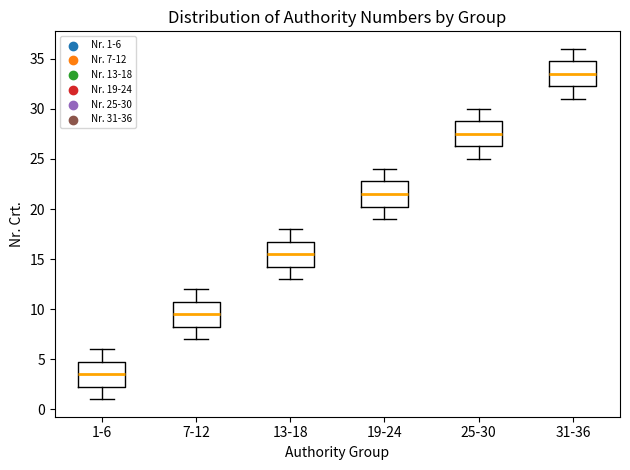

Reading left to right, read every box against the y-axis: the position of its median line, the range the box covers, and the ends of its whiskers. The values are not printed on the chart, so give them approximately, as read against the axis.

1-6: median 3.5, box 2.5 to 5.0, whiskers 1.0 to 6.0
7-12: median 9.5, box 8.5 to 11.0, whiskers 7.0 to 12.0
13-18: median 15.5, box 14.5 to 17.0, whiskers 13.0 to 18.0
19-24: median 21.5, box 20.5 to 23.0, whiskers 19.0 to 24.0
25-30: median 27.5, box 26.5 to 29.0, whiskers 25.0 to 30.0
31-36: median 33.5, box 32.5 to 35.0, whiskers 31.0 to 36.0